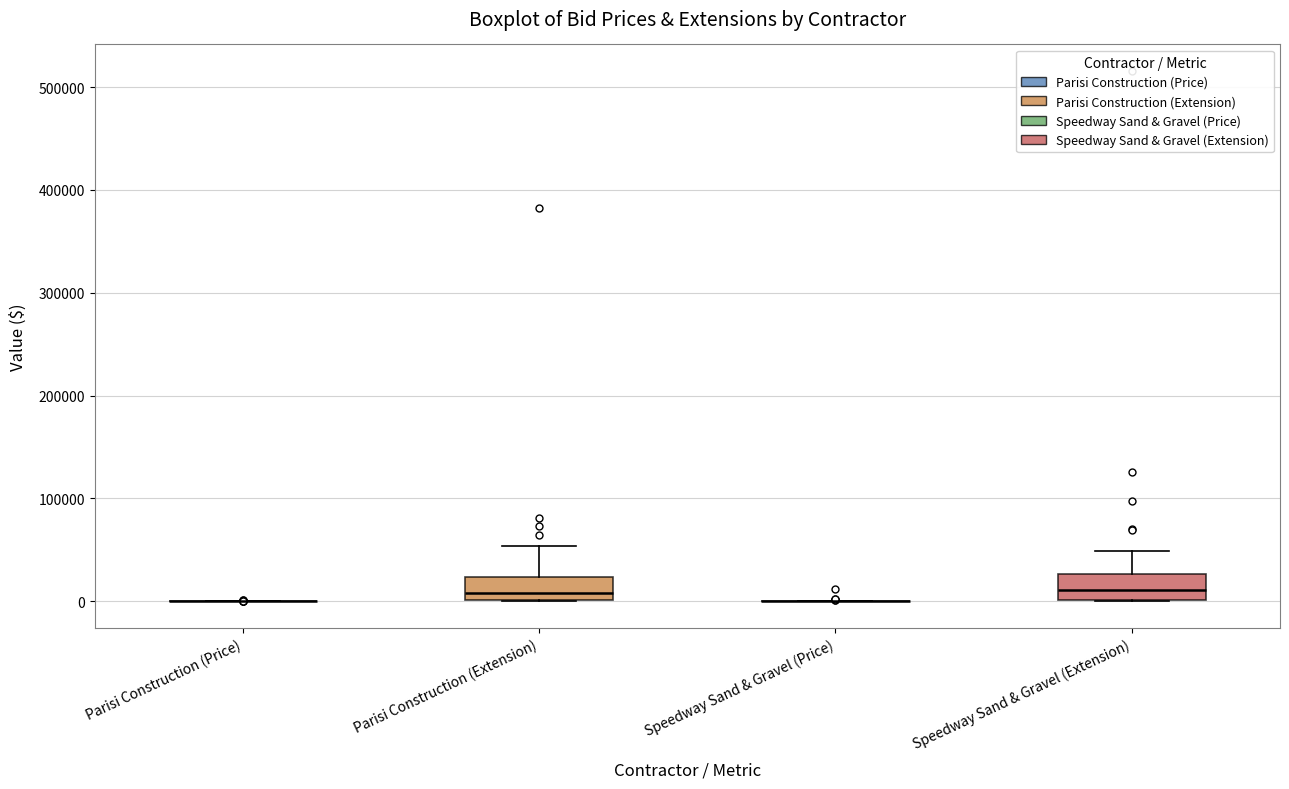

Reading left to right, read every box against the y-axis: the position of its median line, the range the box covers, and the ends of its whiskers. The values are not printed on the chart, so give them approximately, as read against the axis.

Parisi Construction (Price): box collapsed to a line at 0, whiskers 0 to 0
Parisi Construction (Extension): median 10000, box 0 to 20000, whiskers 0 to 50000
Speedway Sand & Gravel (Price): box collapsed to a line at 0, whiskers 0 to 0
Speedway Sand & Gravel (Extension): median 10000, box 0 to 30000, whiskers 0 to 50000